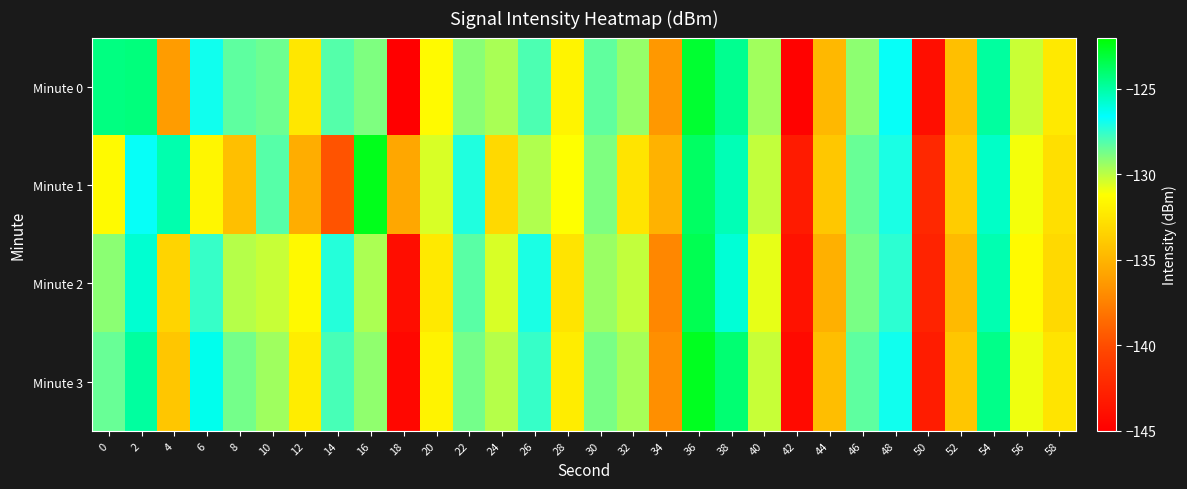

What is the spread (max minus min) of values at 58?

0.8